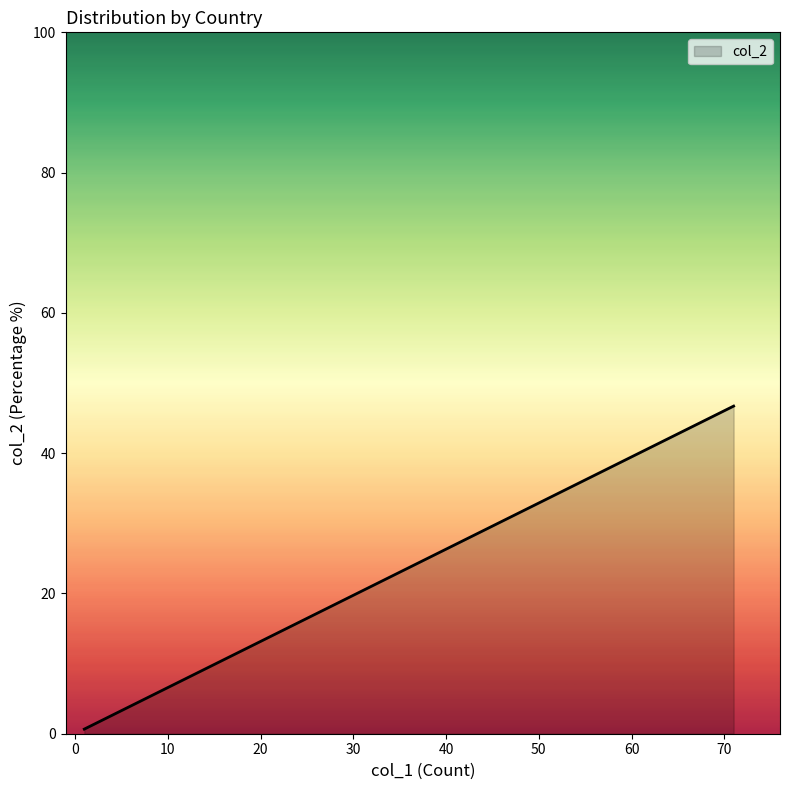

What is the sum of all values?

100.0